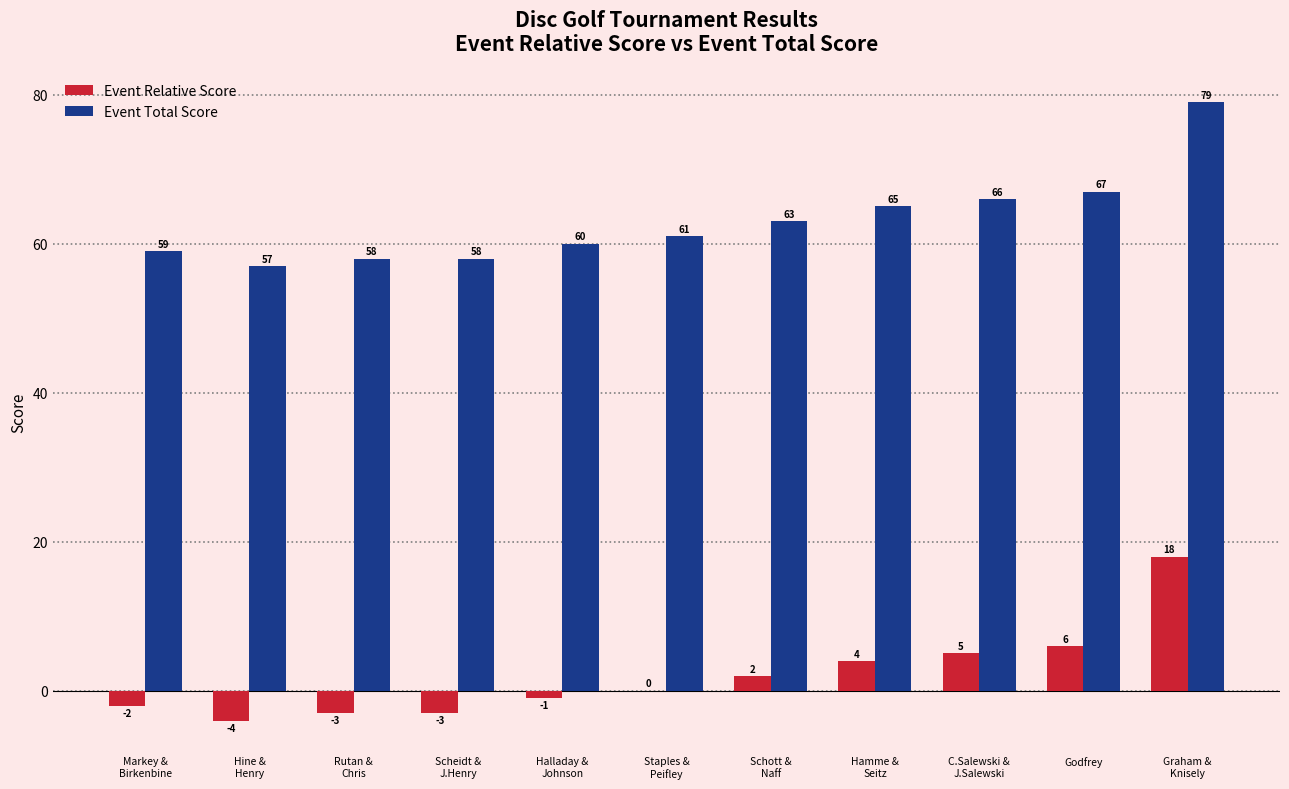

How many groups of bars are there?

11